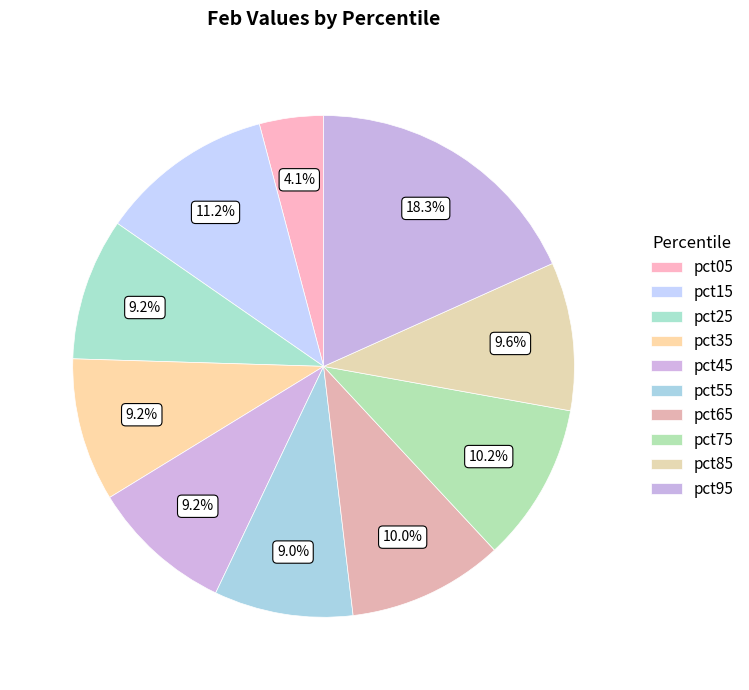

True or false: pct45 accounts for 9% of the total.

True